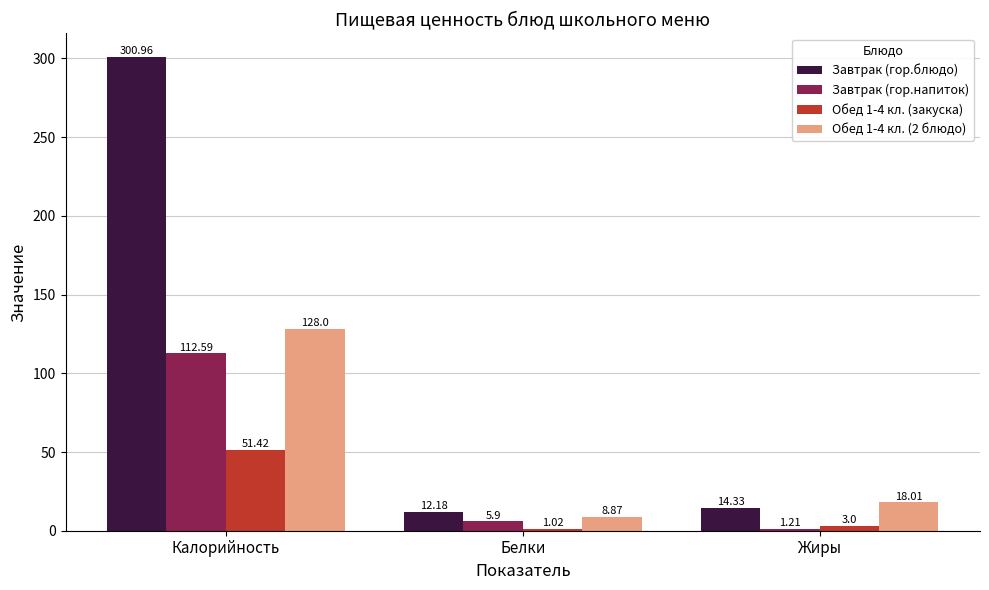

Which series has the largest range (max minus min)?

Завтрак (гор.блюдо)